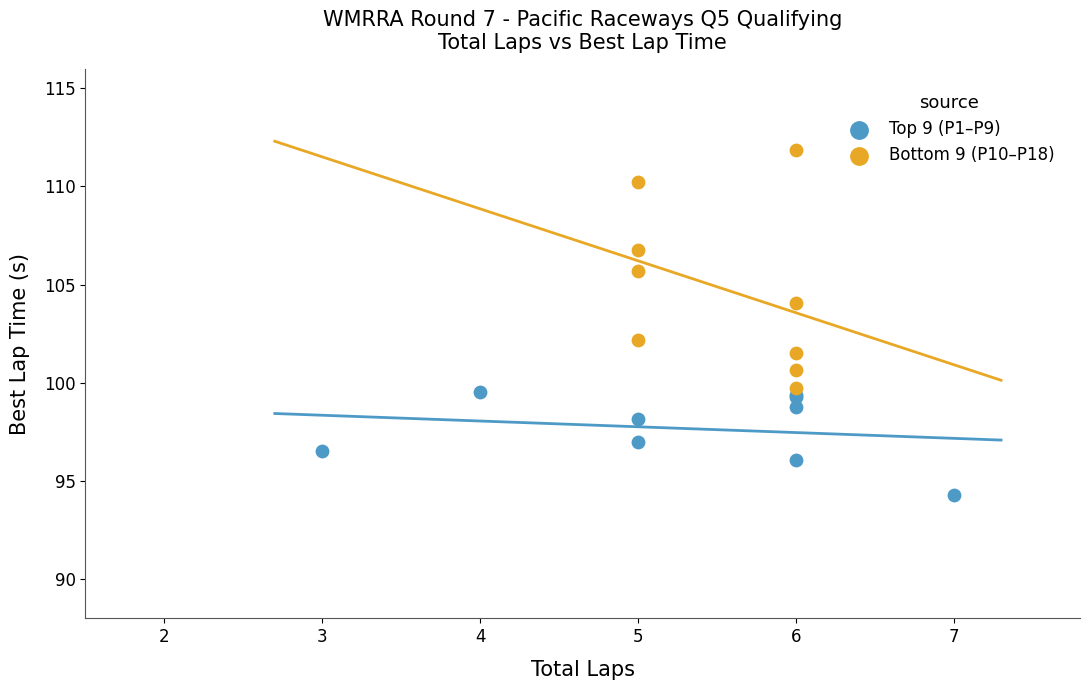

Which series reaches the maximum Y coordinate?

Bottom 9 (P10–P18)